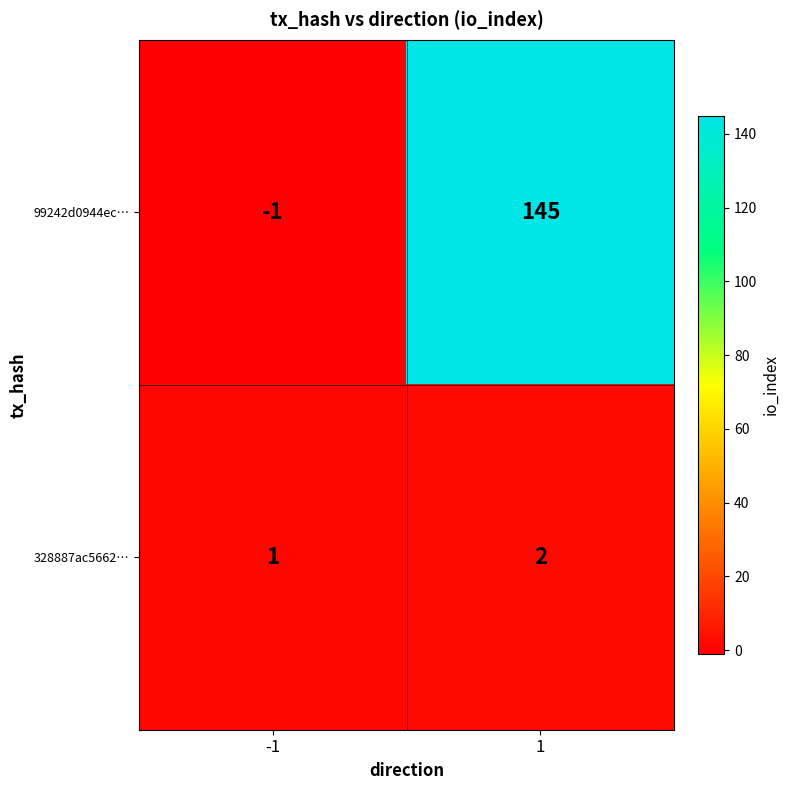

Rank the series at -1 from lowest to highest value.

99242d0944ec…, 328887ac5662…